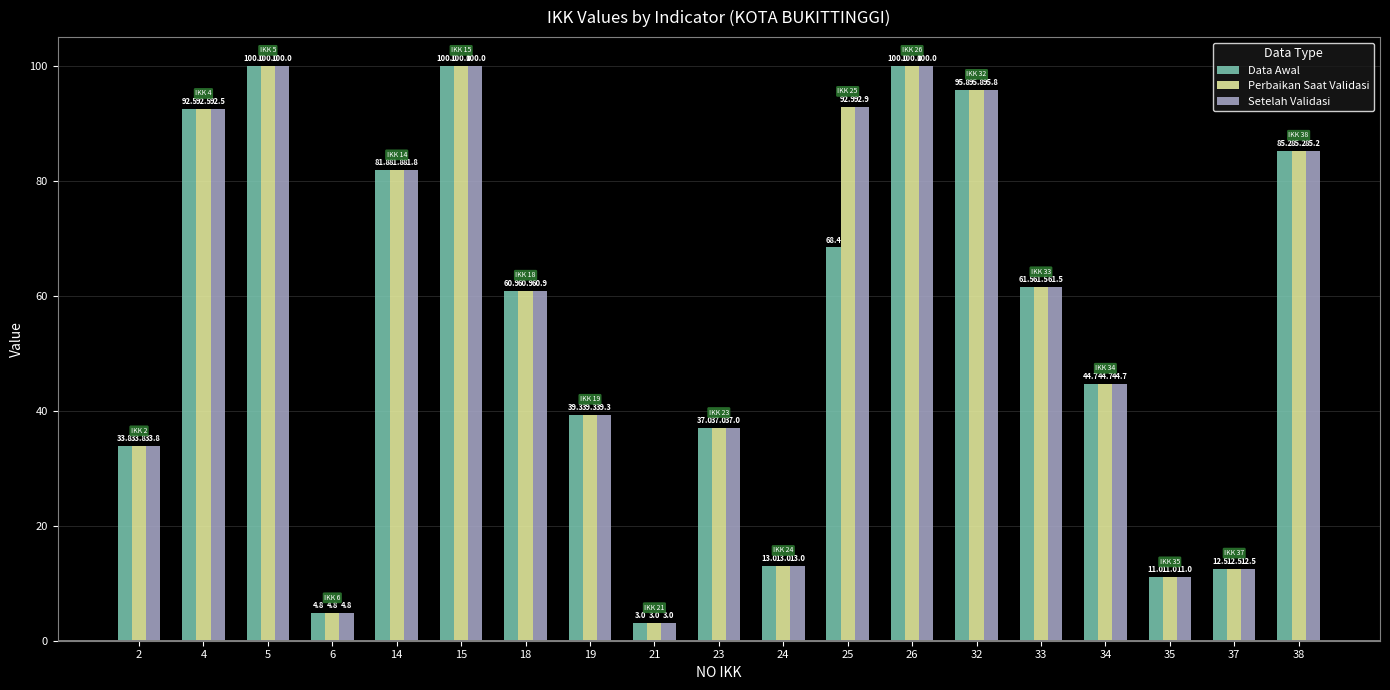

What is the total value across all series at 25?

254.1